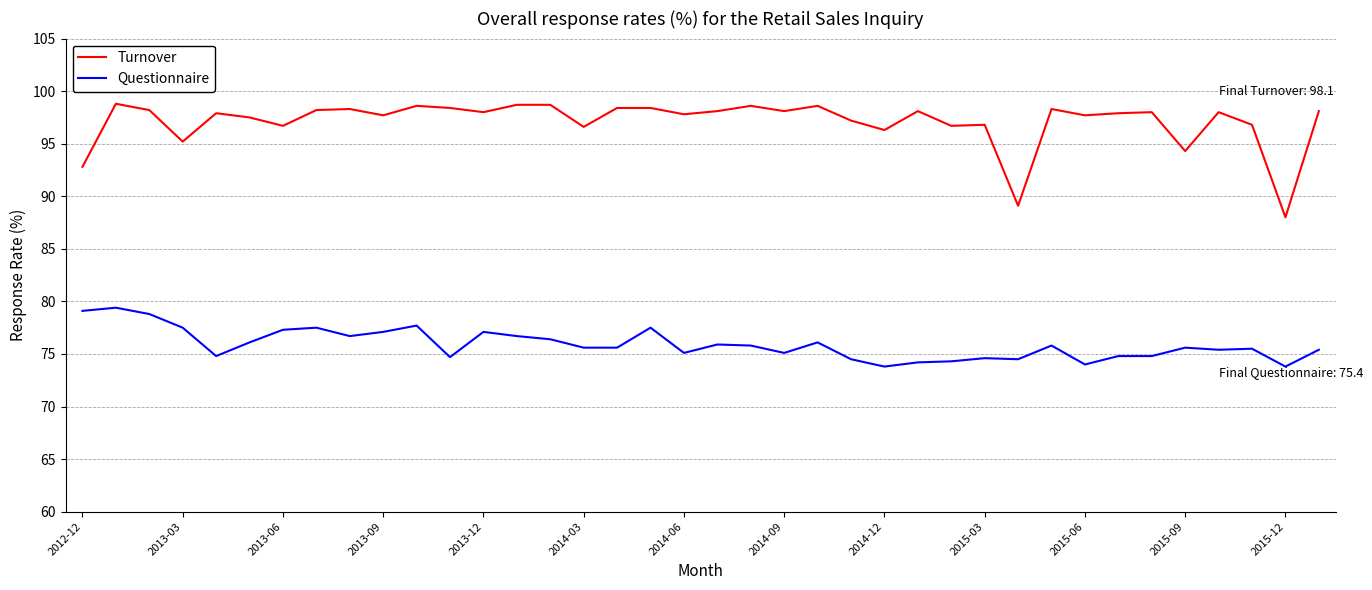

Which series has the largest total across all categories?

Turnover